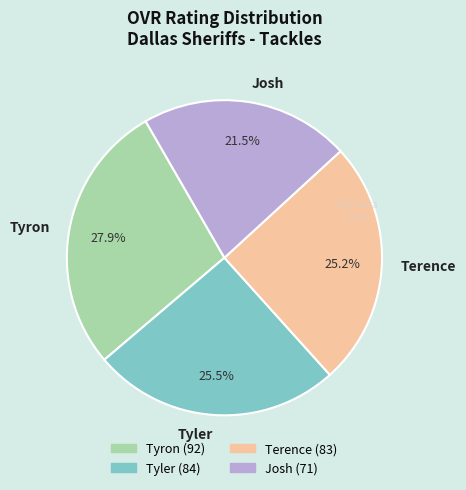

Which category has the smallest portion of the pie?

Josh